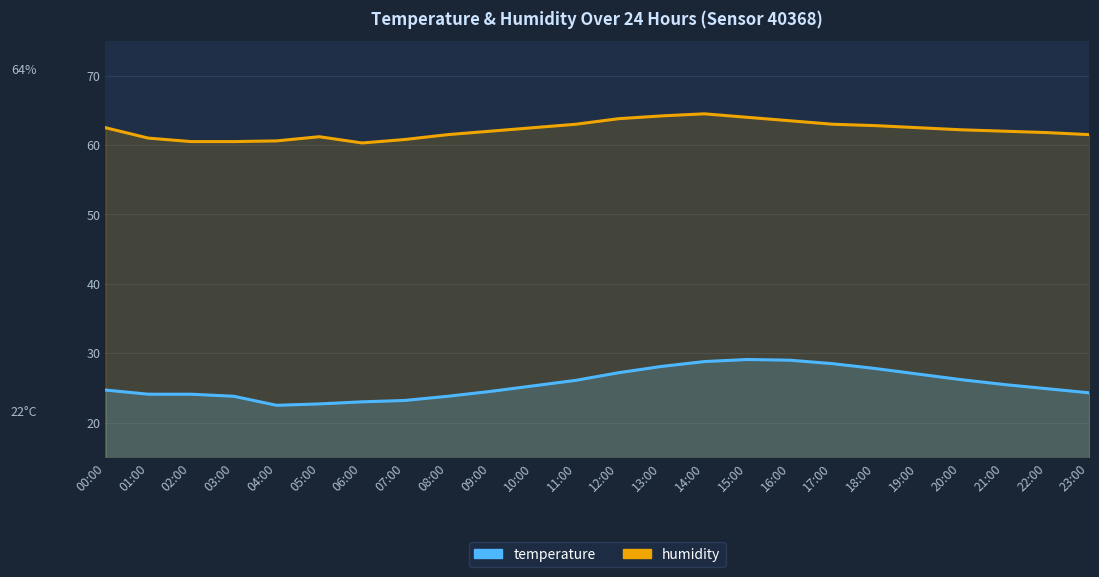

At which category does temperature reach its first local peak?

15:00